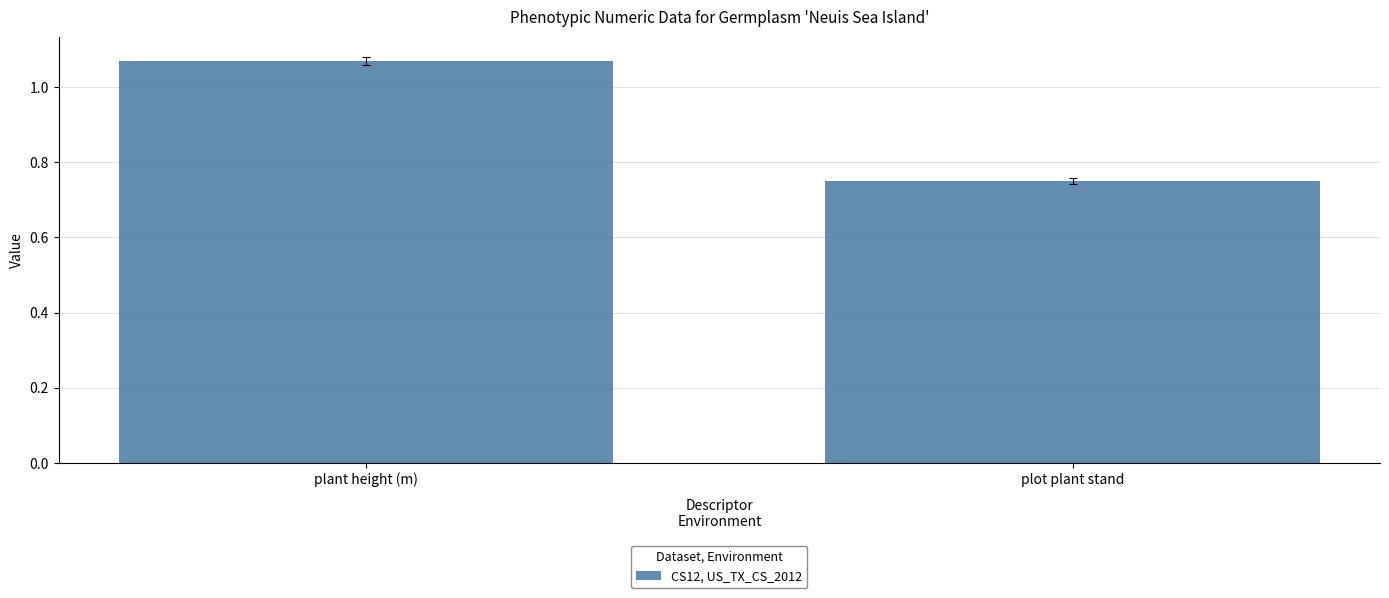

Which label corresponds to the largest value in the chart?

plant height (m)